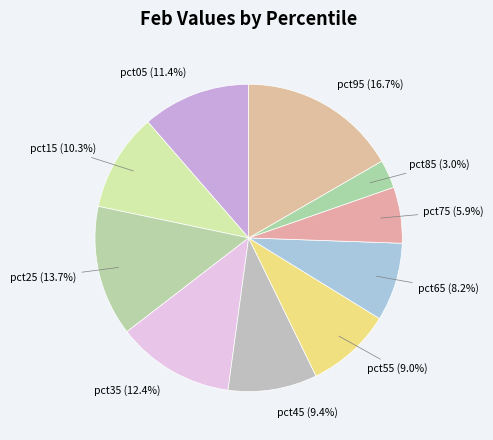

How many segments does this pie chart have?

10